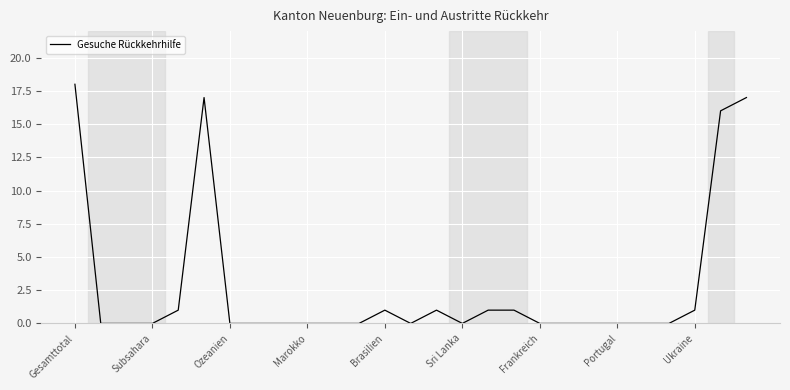

What is the greatest value displayed?

18